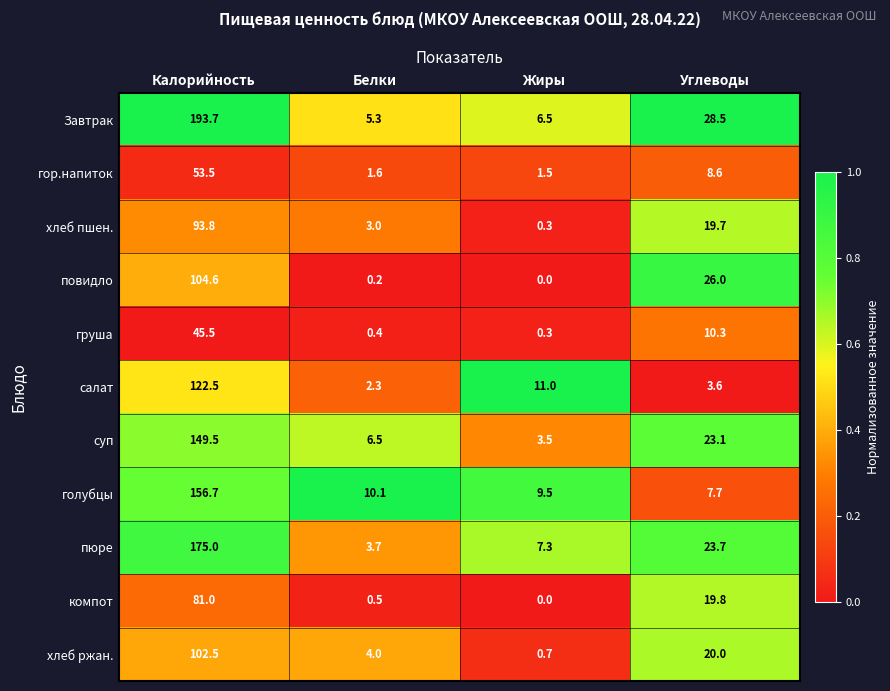

What is the total value across all series at Калорийность?

1278.3